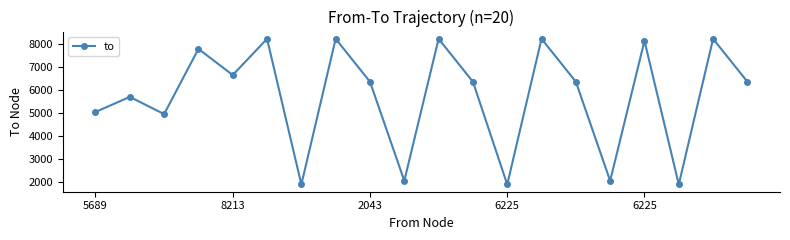

What is the difference between the maximum and minimum values?

6328